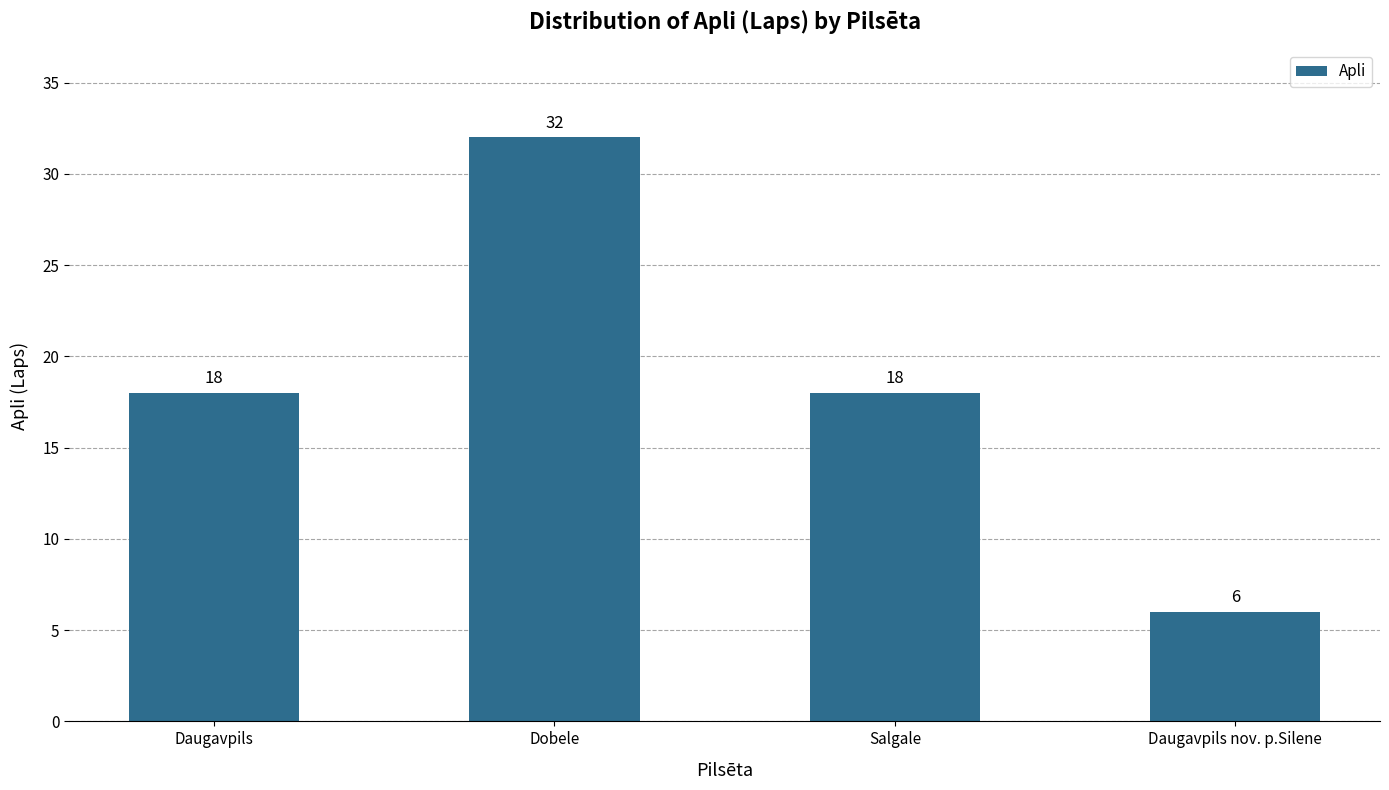

What is the maximum value shown in the chart?

32